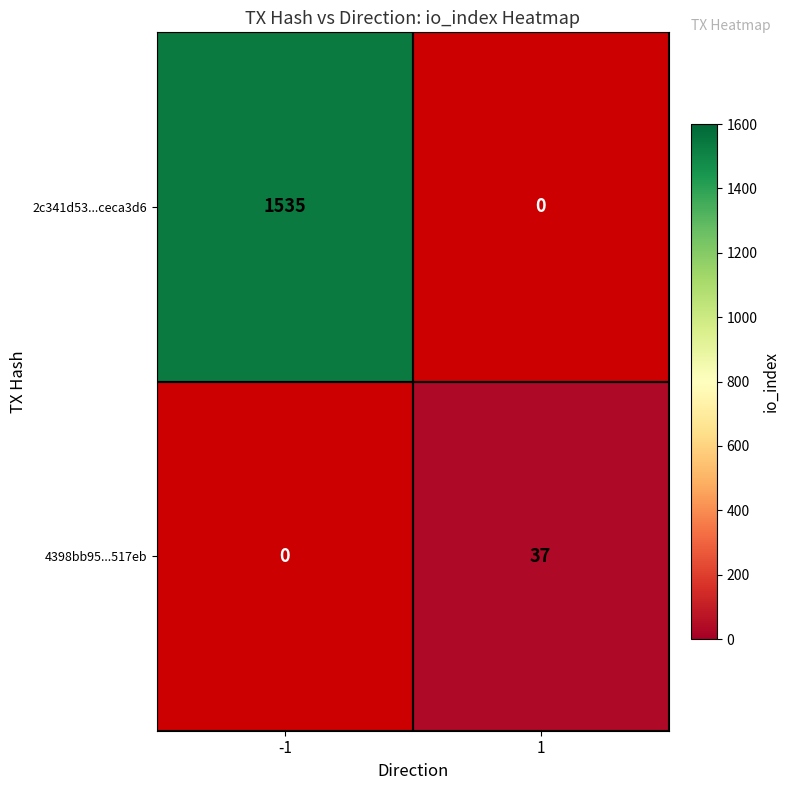

Is the value of 4398bb95...517eb at 1 greater than the value of 2c341d53...ceca3d6 at -1?

No